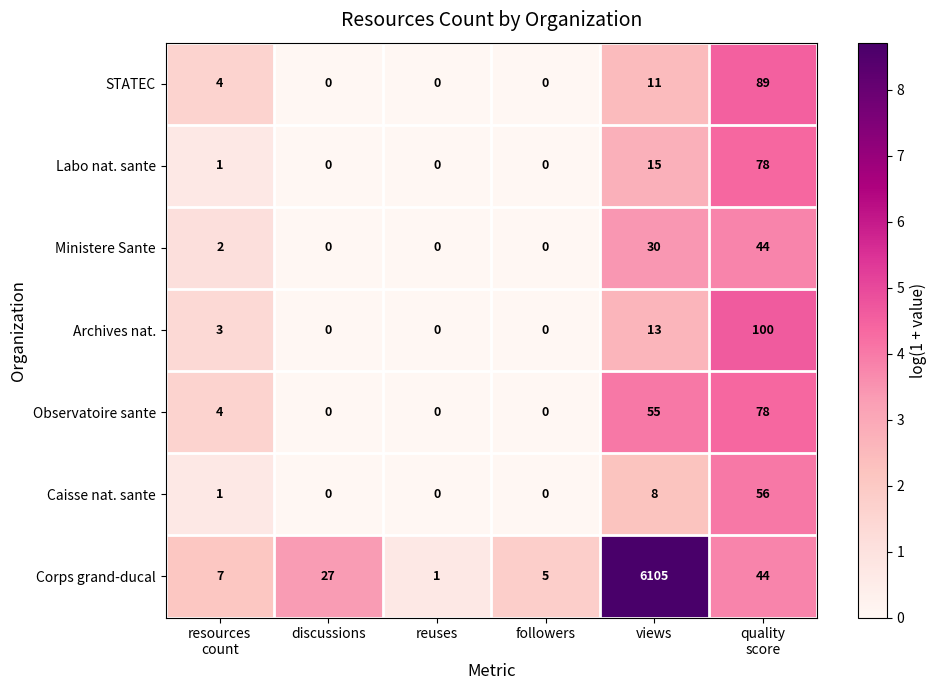

At which category does the chart reach its peak across all series?

views